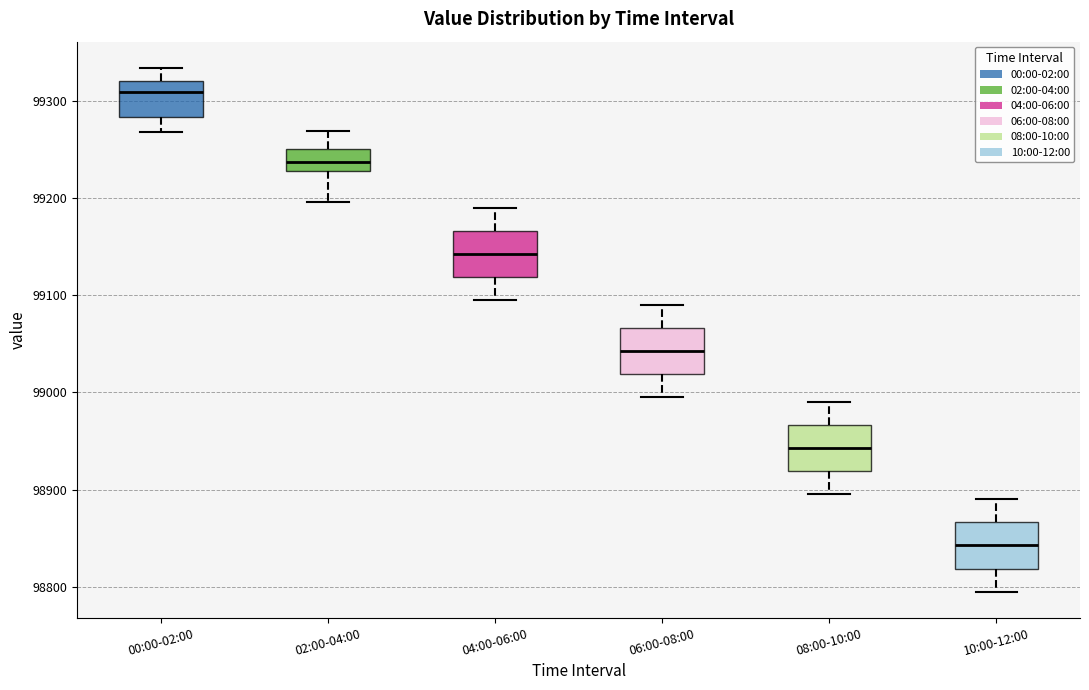

Which box has the lowest median line?

10:00-12:00